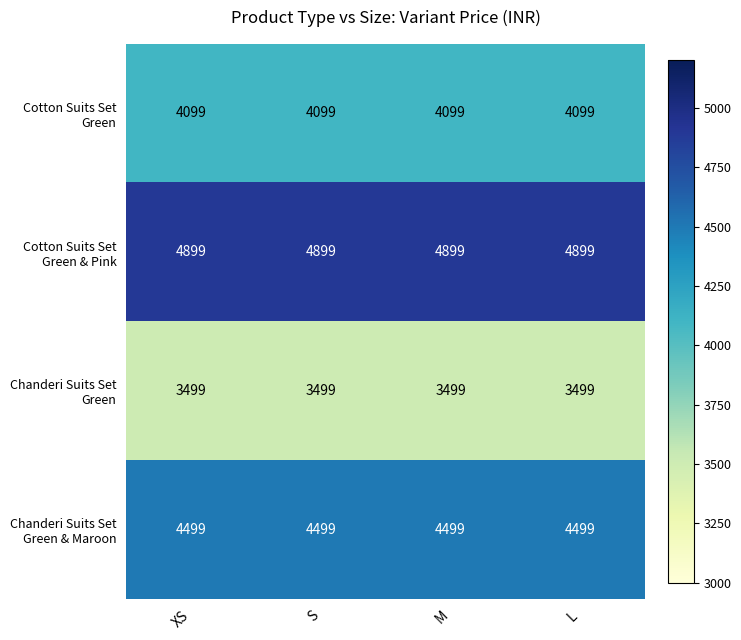

What is the total value across all series at M?

16996